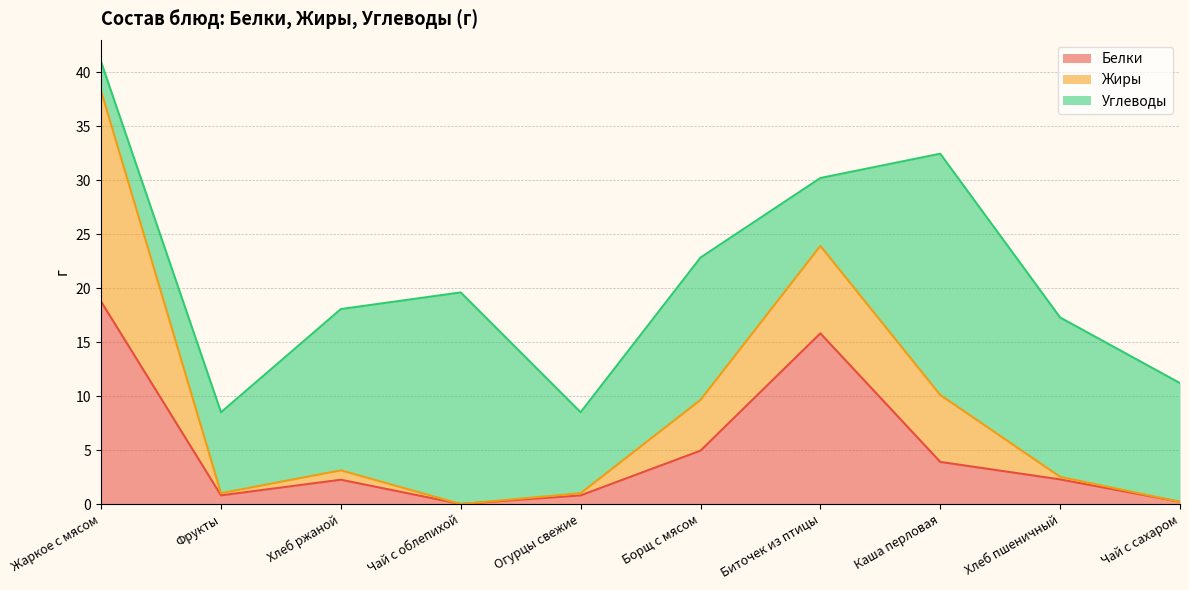

True or false: Жиры and Белки cross at least once.

True